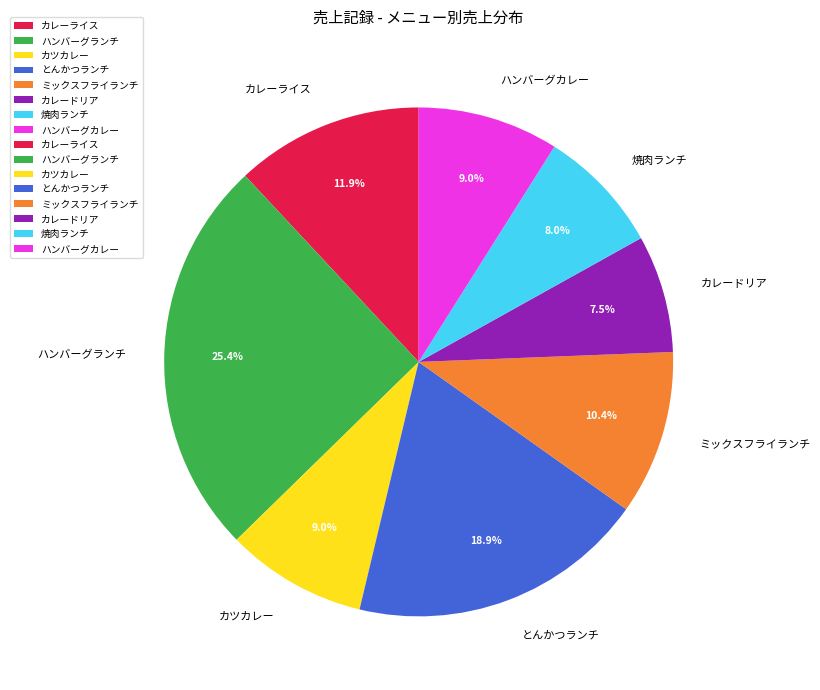

Approximately how many times larger is the value at 焼肉ランチ compared to ハンバーグカレー?

0.9